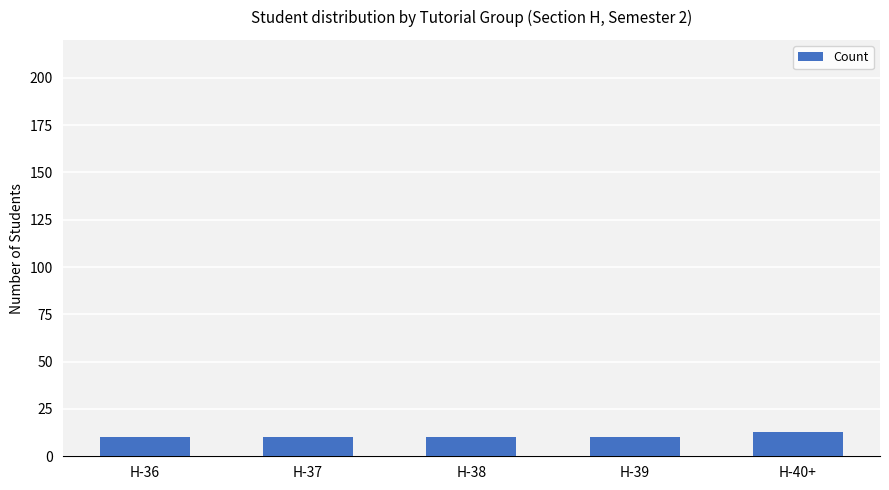

What is the label of the 1st bar from the right?

H-40+